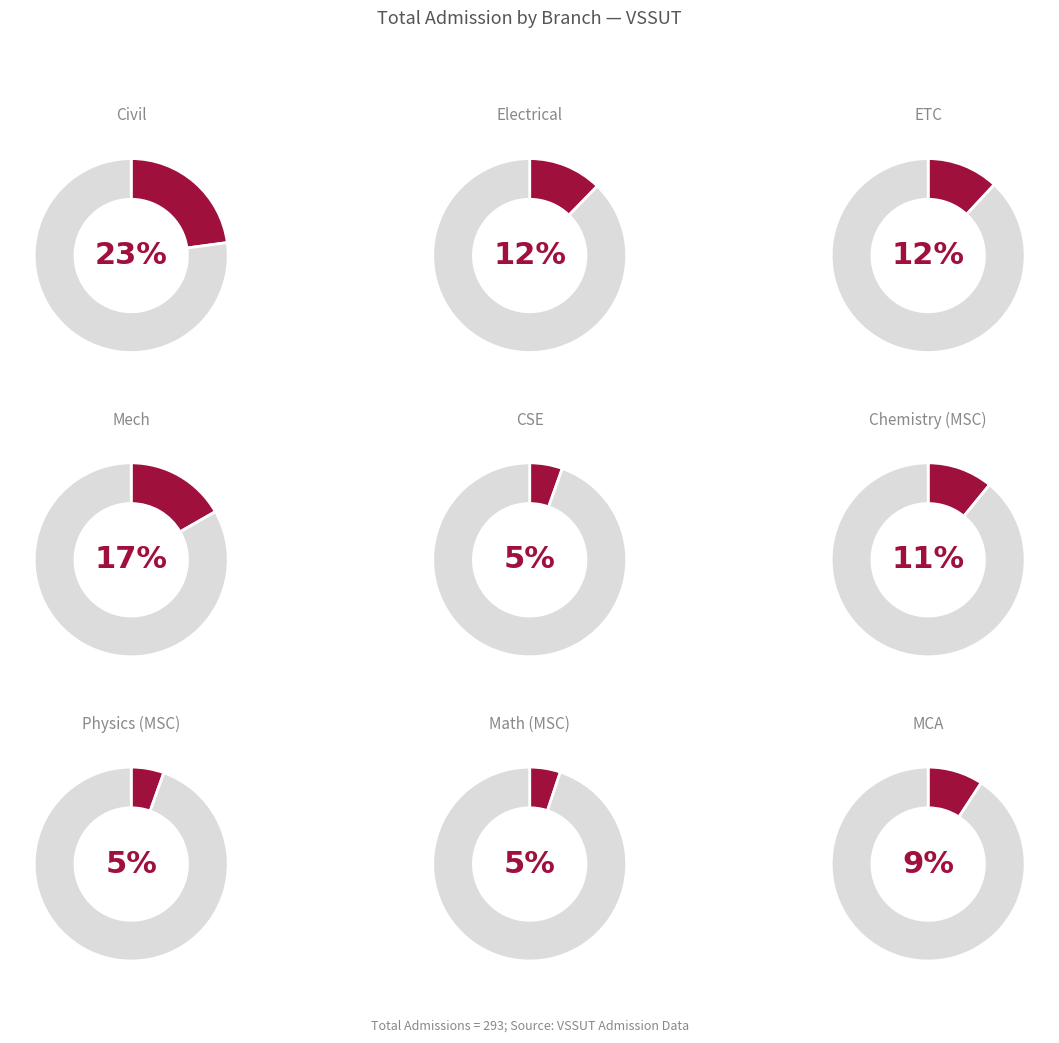

True or false: Chemistry (MSC) accounts for 17% of the total.

False